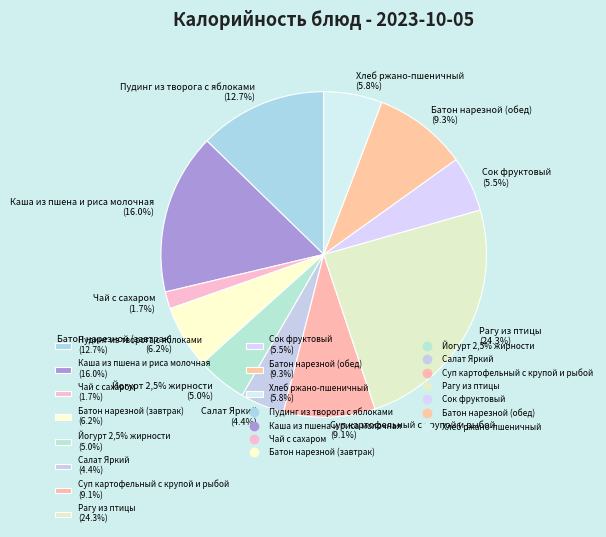

How many segments does this pie chart have?

11